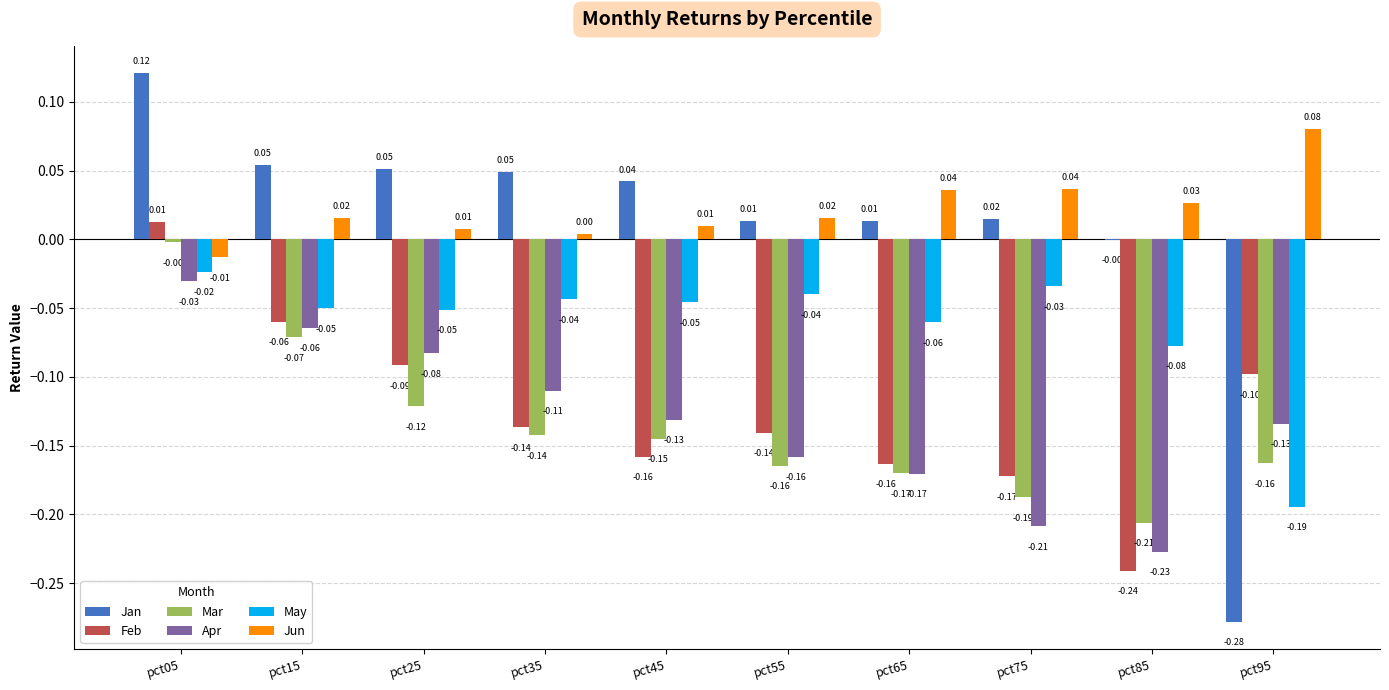

What is the sum of all Jun values?

0.2